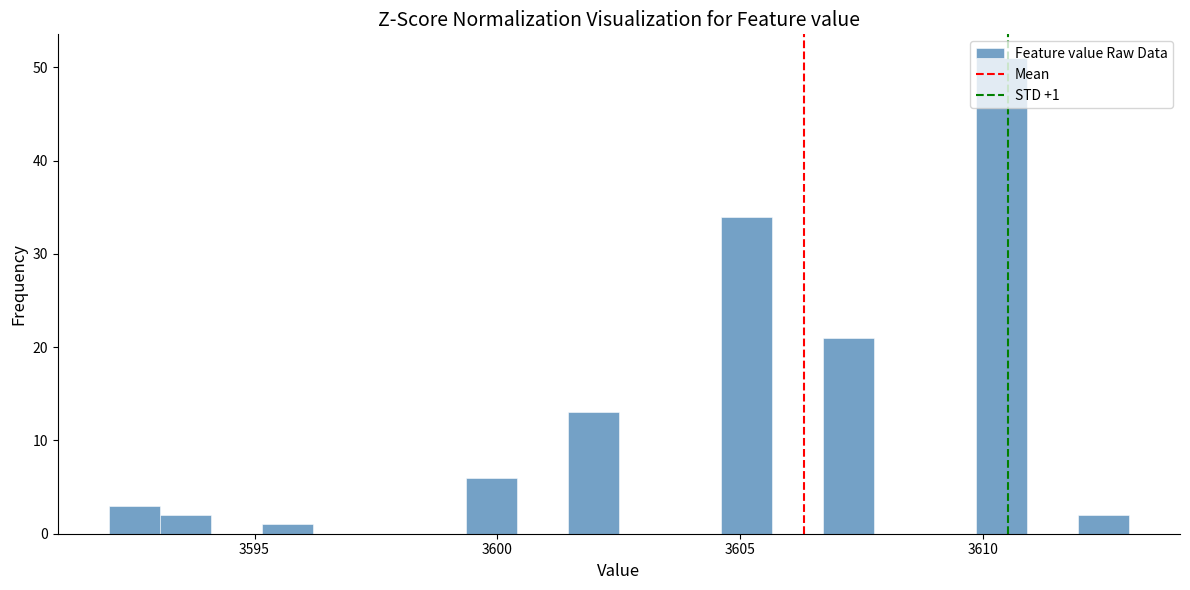

Around what value on the x-axis is the tallest bar? Give the approximate position of its centre, as read against the axis.

3610.5